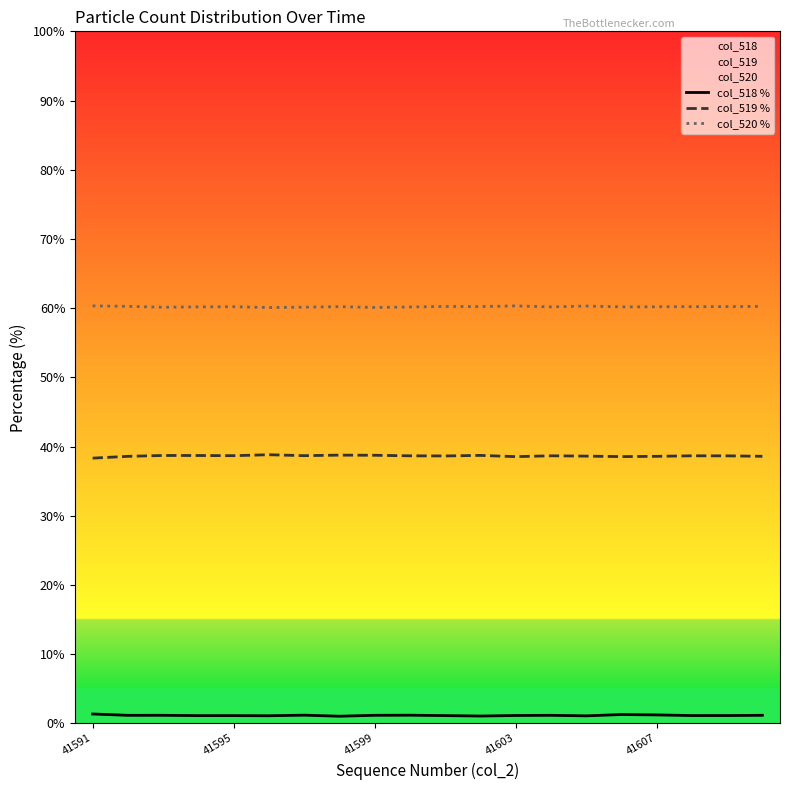

True or false: col_518 % has a value of 1.2 at 41607.

True